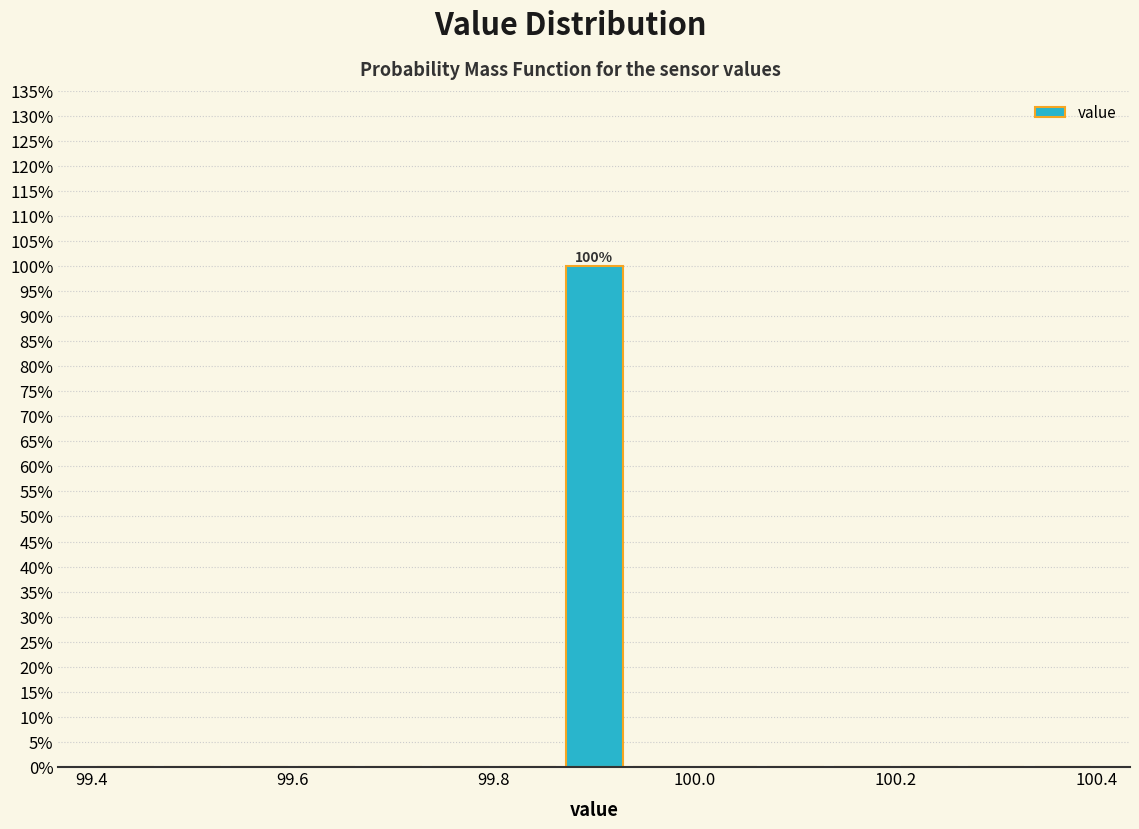

Read against the x-axis, roughly where is the centre of the tallest bar?

99.90